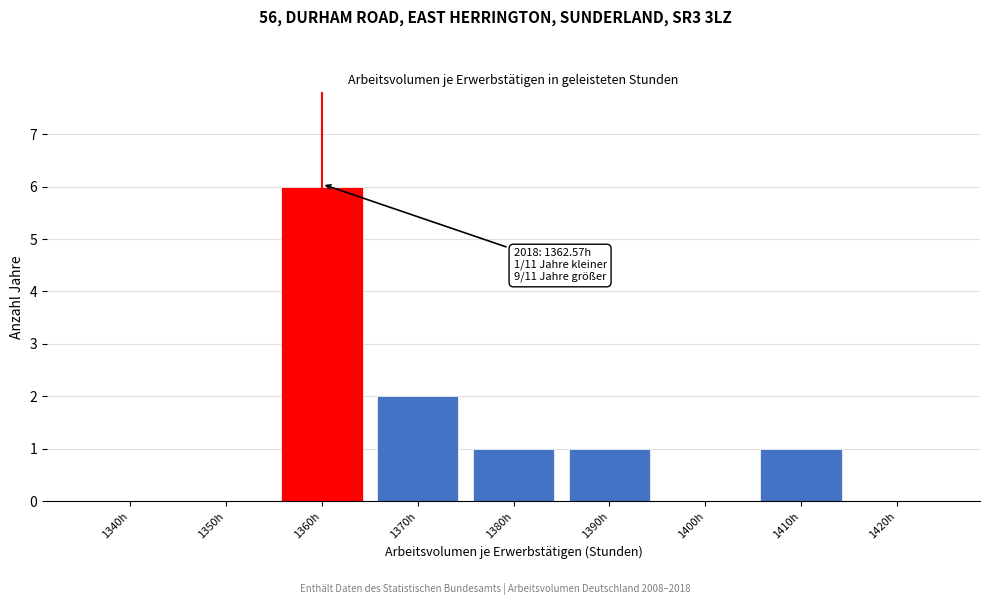

Approximately how many times larger is the value at 1370h compared to 1380h?

2.0